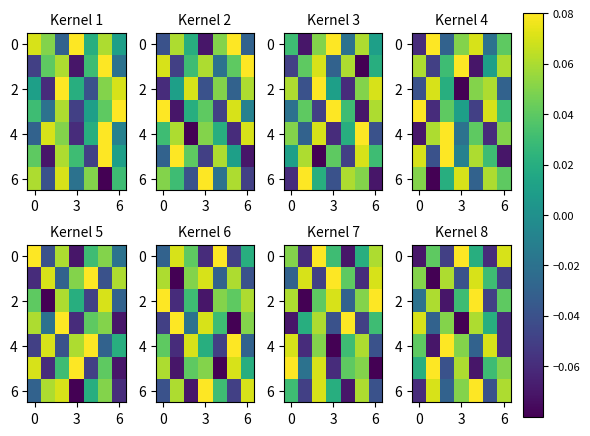

How many negative values does the row_0 series have?

3